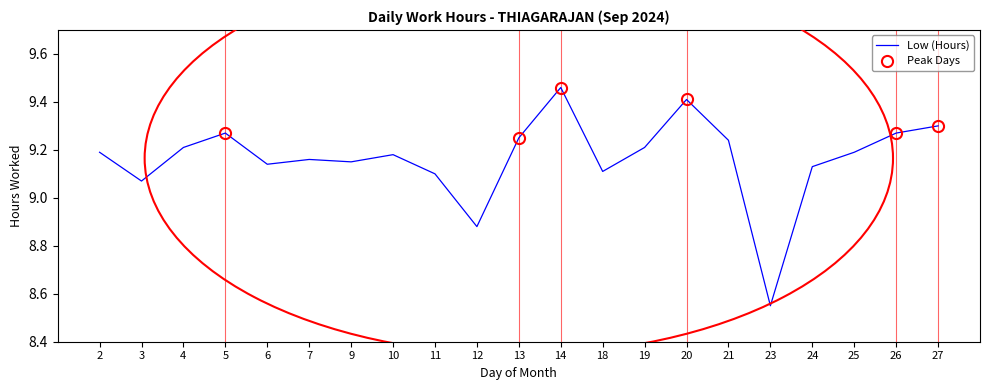

Reading left to right, list all the values displayed in this chart.

9.2	9.1	9.2	9.3	9.1	9.2	9.2	9.2	9.1	8.9	9.2	9.5	9.1	9.2	9.4	9.2	8.6	9.1	9.2	9.3	9.3